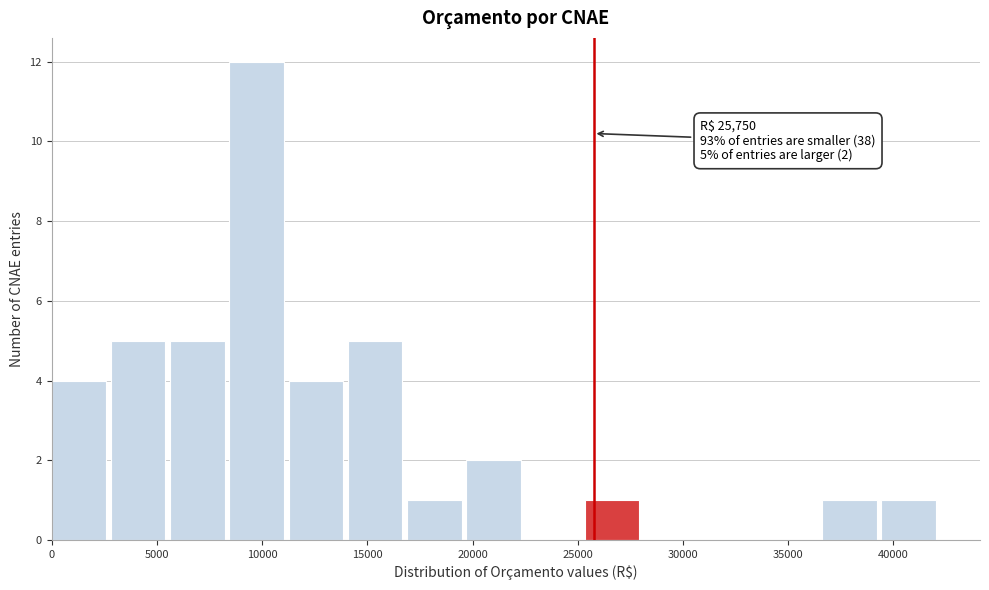

Over which range of the x-axis is the bar tallest?

8500 to 11500